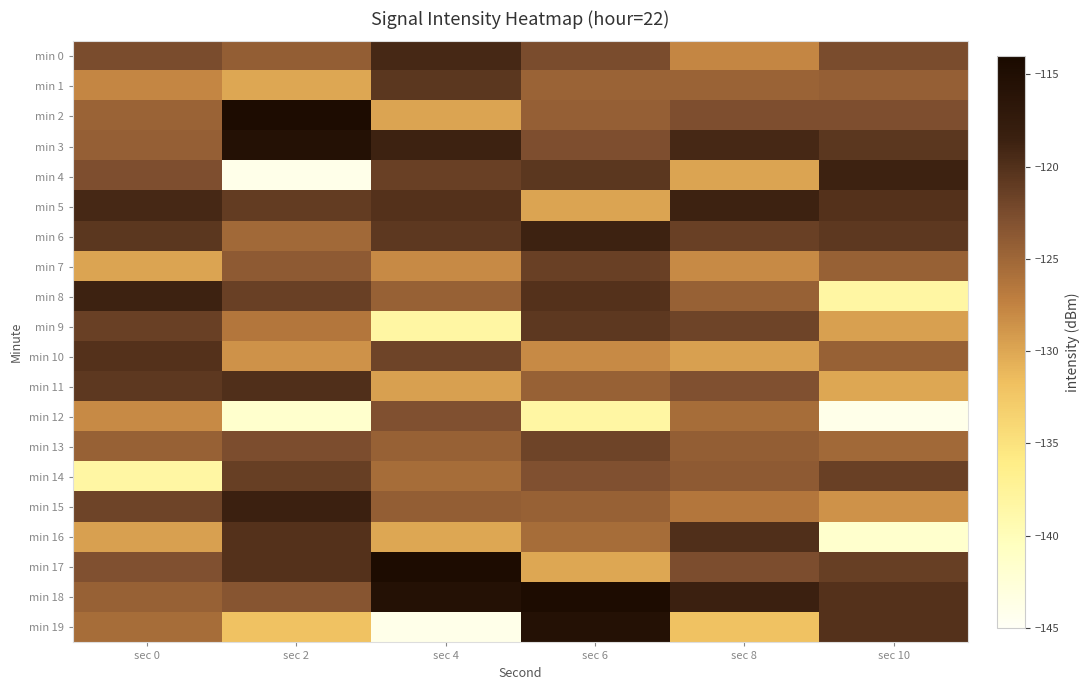

Which series changed the most between sec 4 and sec 6?

min 19